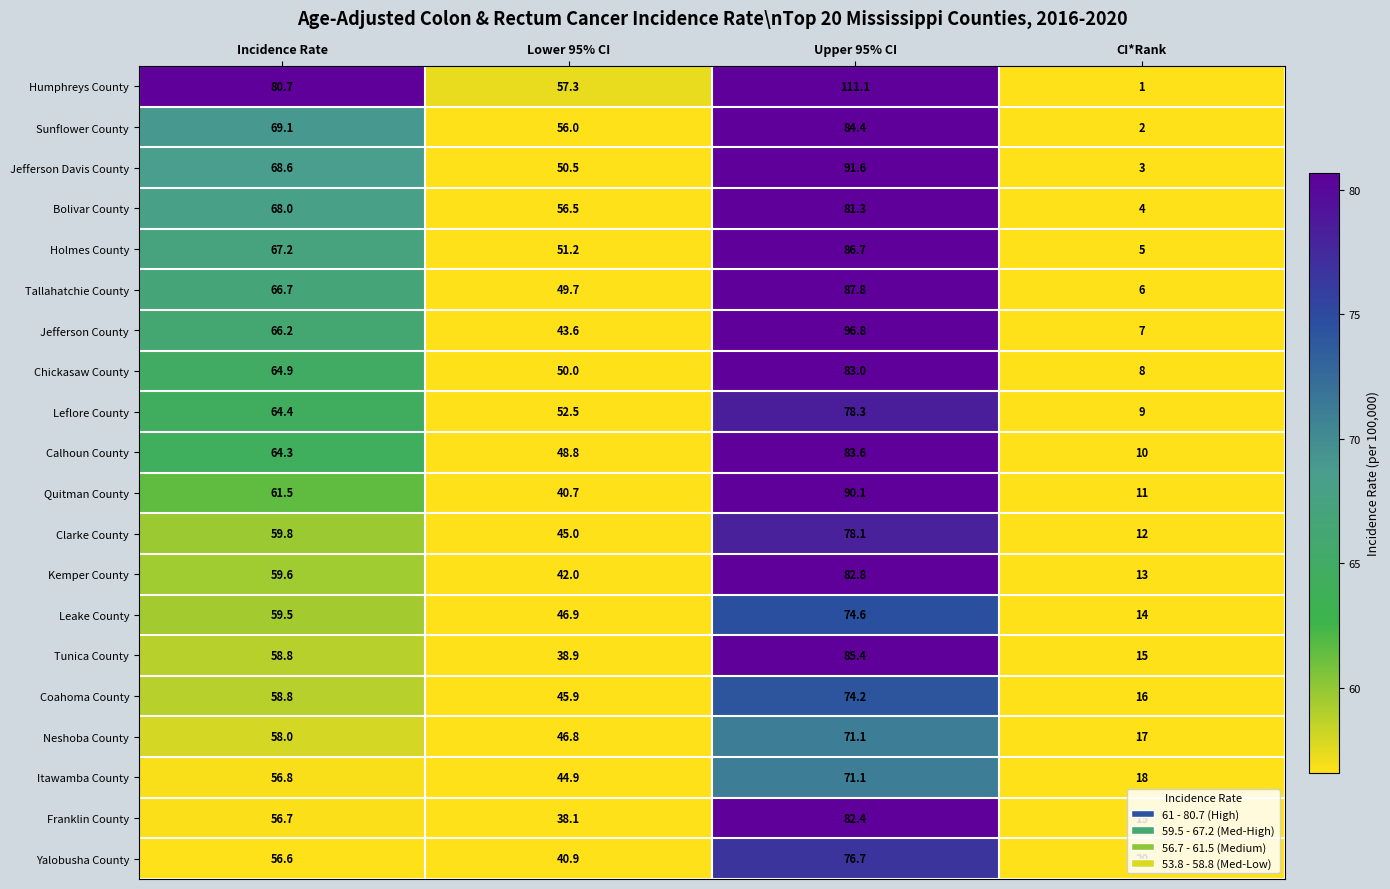

Is it true that Quitman County equals 100.0 at Incidence Rate?

False